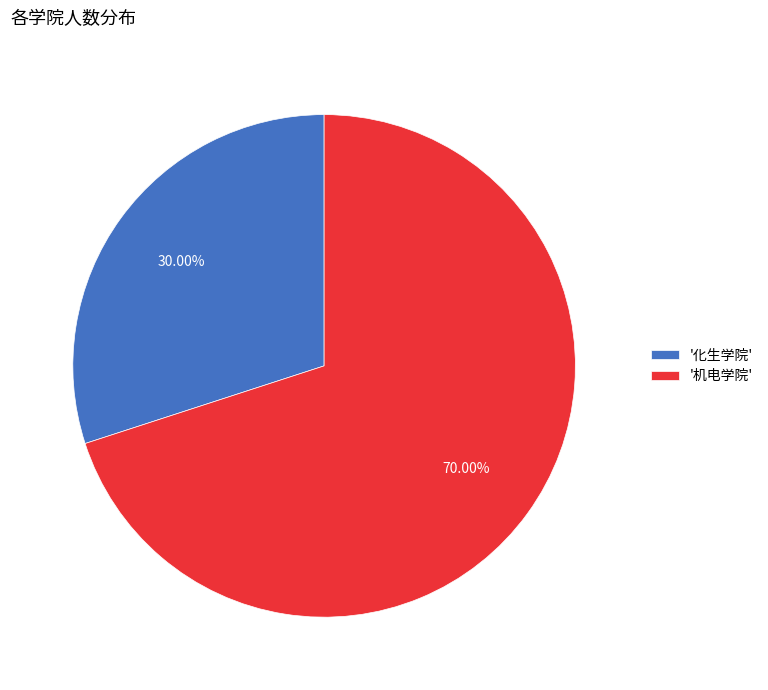

Which slice represents more than half of the pie?

'机电学院'